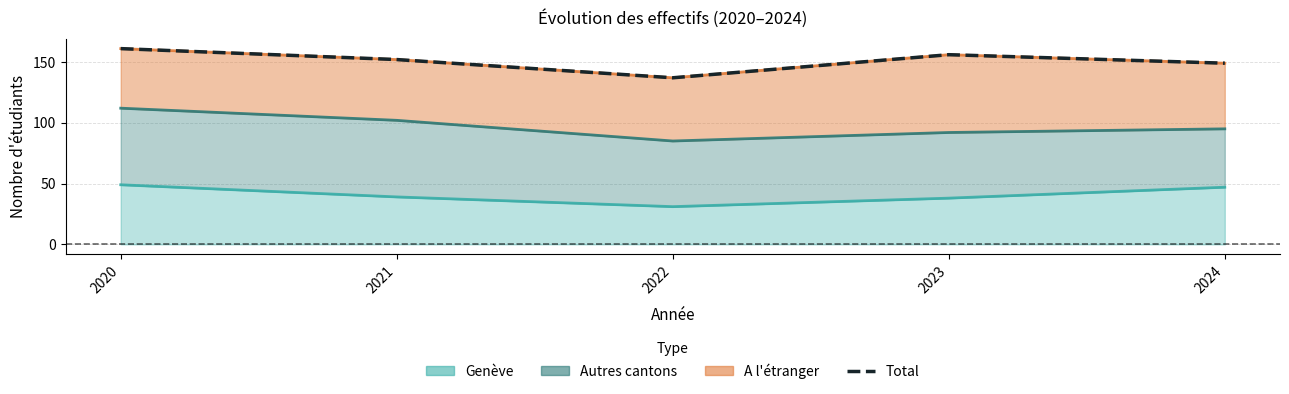

List the labels in order of value, largest first.

2020, 2023, 2021, 2024, 2022